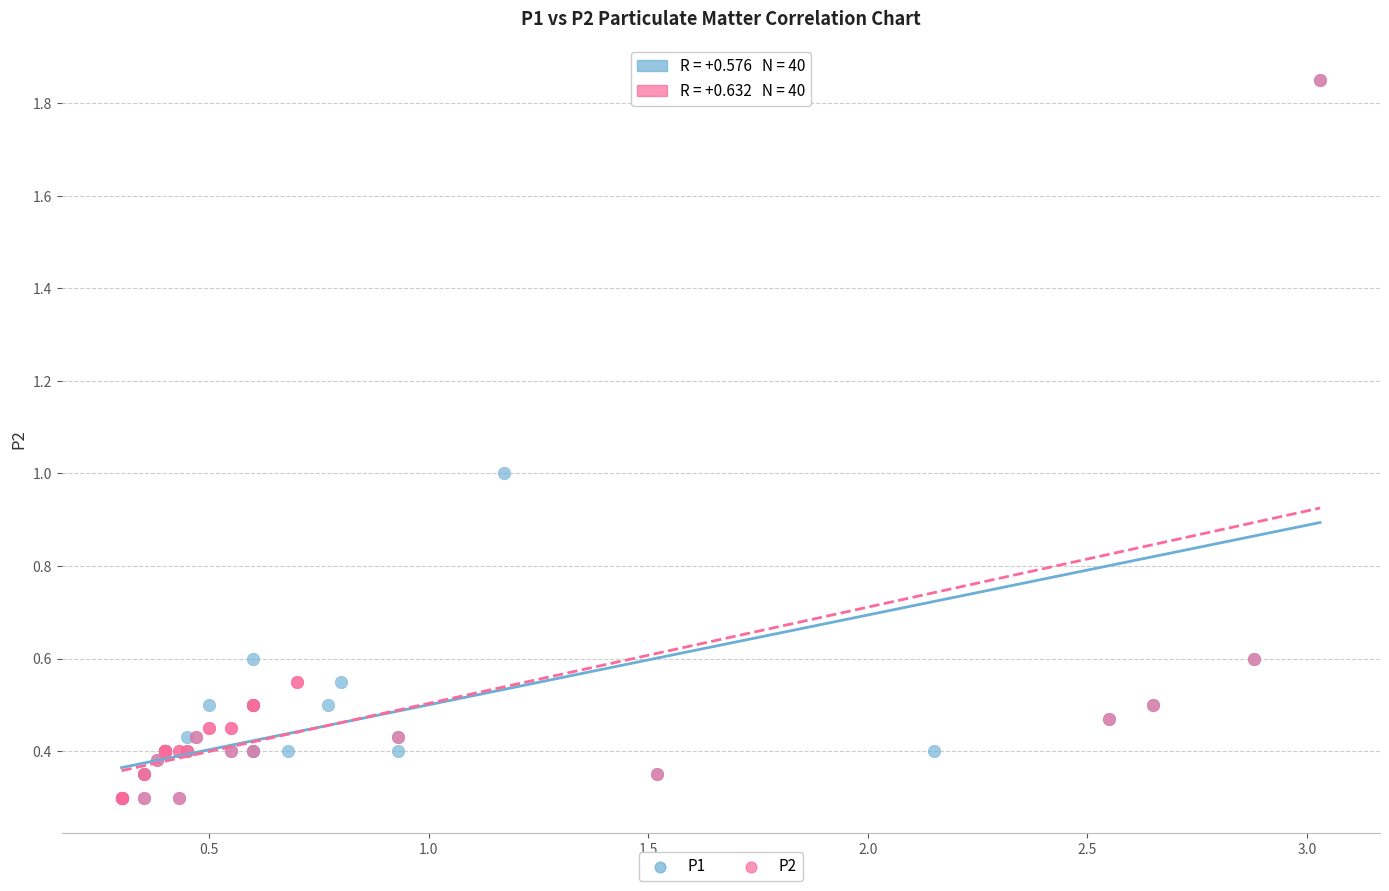

What are all the series names shown in the legend?

P1, P2